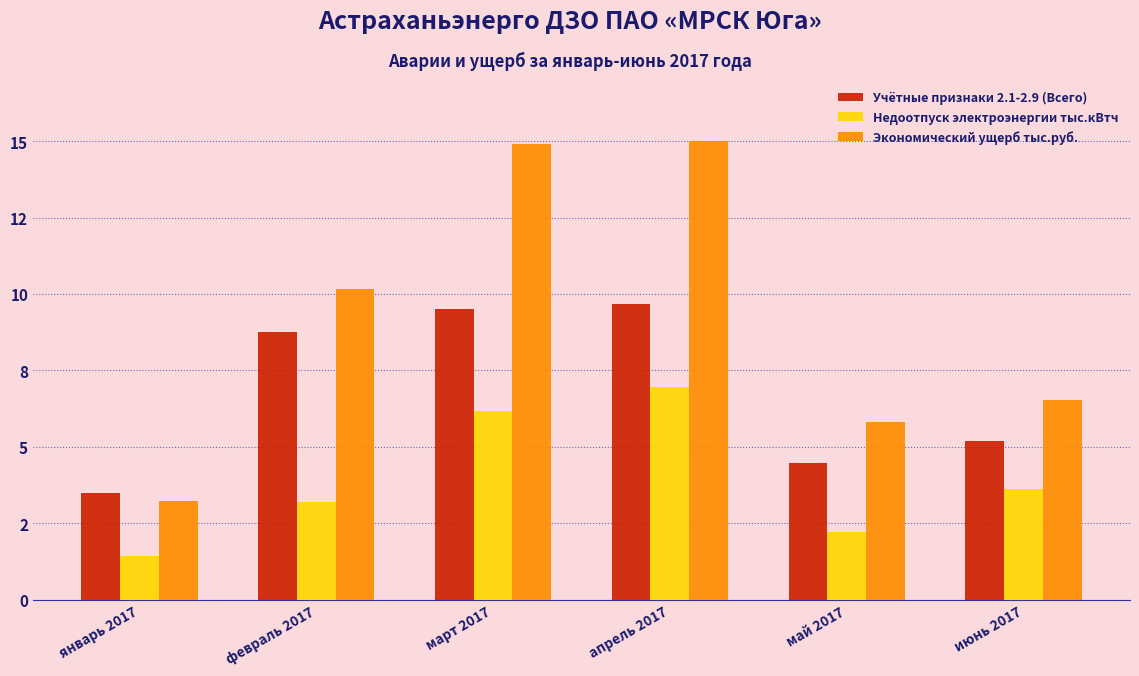

At which label is Недоотпуск электроэнергии тыс.кВтч closest to 4?

июнь 2017